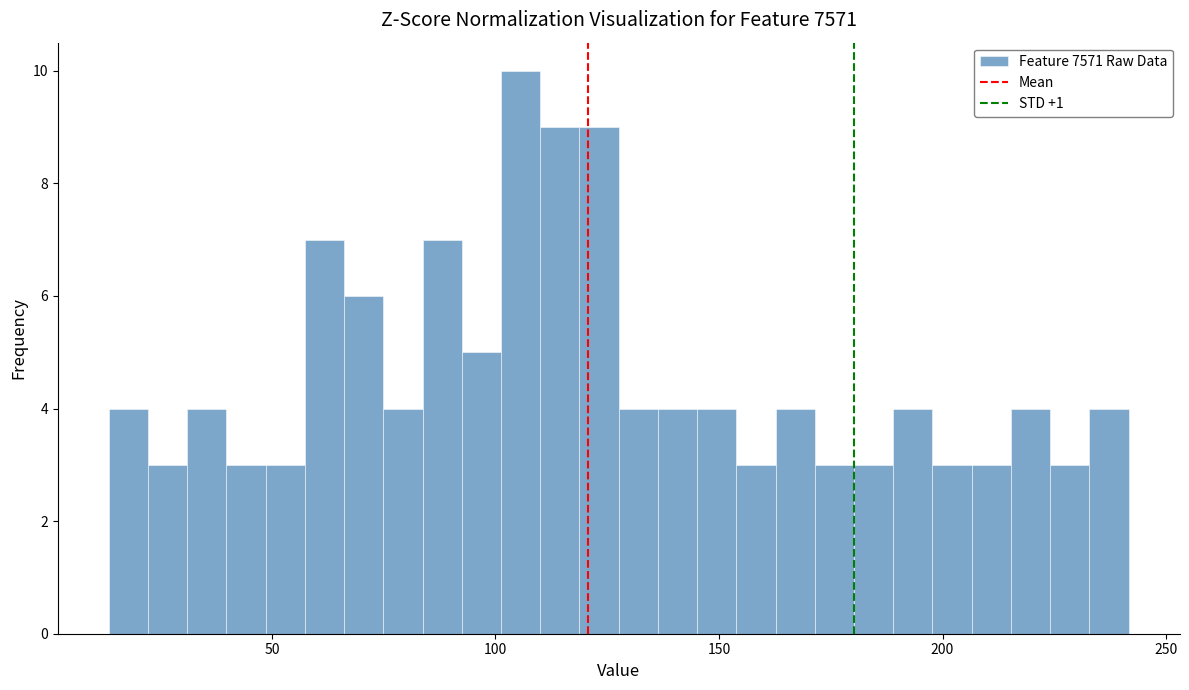

Around what value on the x-axis is the tallest bar? Give the approximate position of its centre, as read against the axis.

105